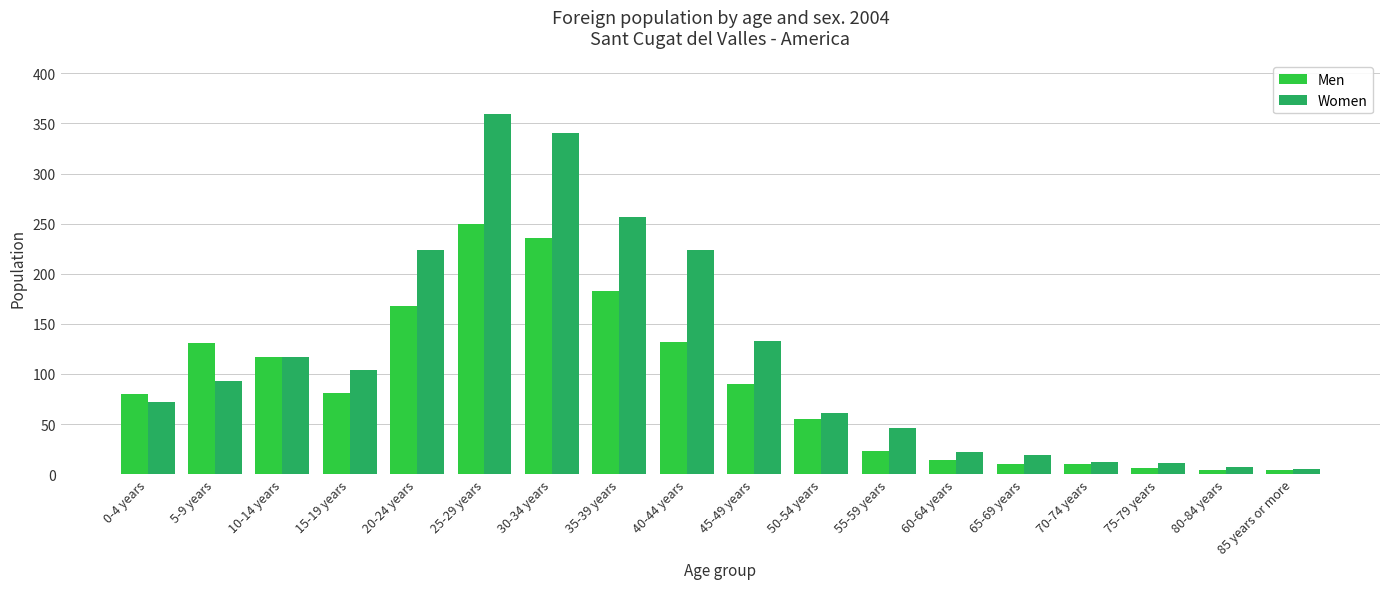

Are the bars horizontal?

No